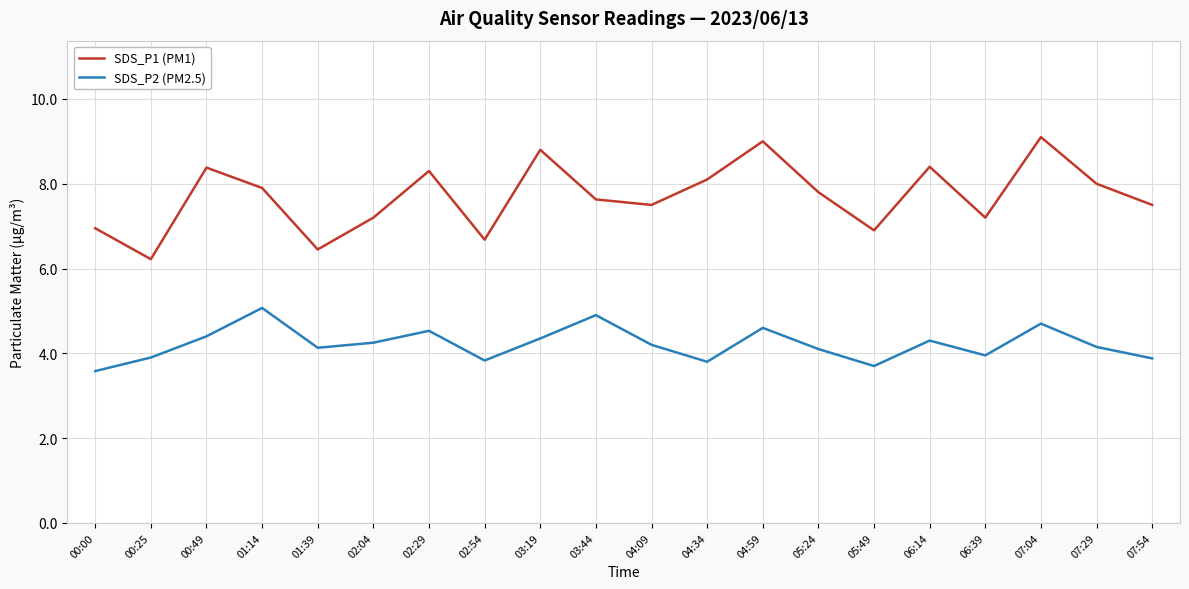

At which category does the chart reach its minimum across all series?

00:00